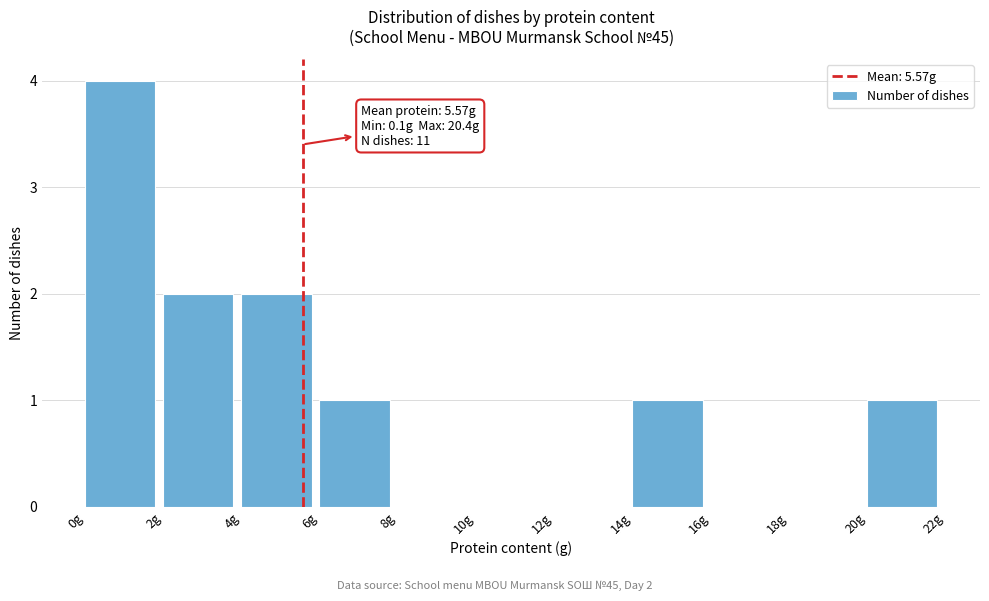

Over which range of the x-axis is the bar tallest?

0 to 2